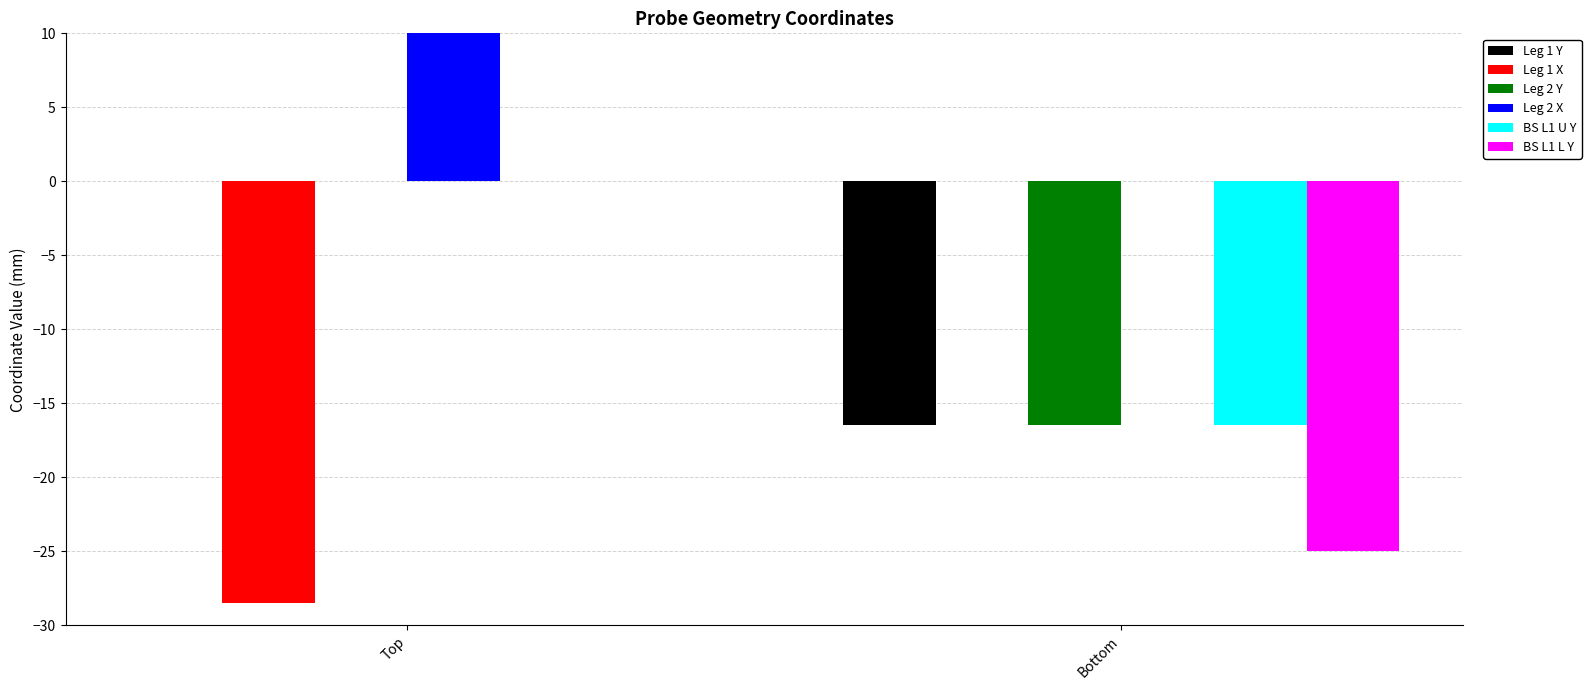

What position from the right is Bottom?

1